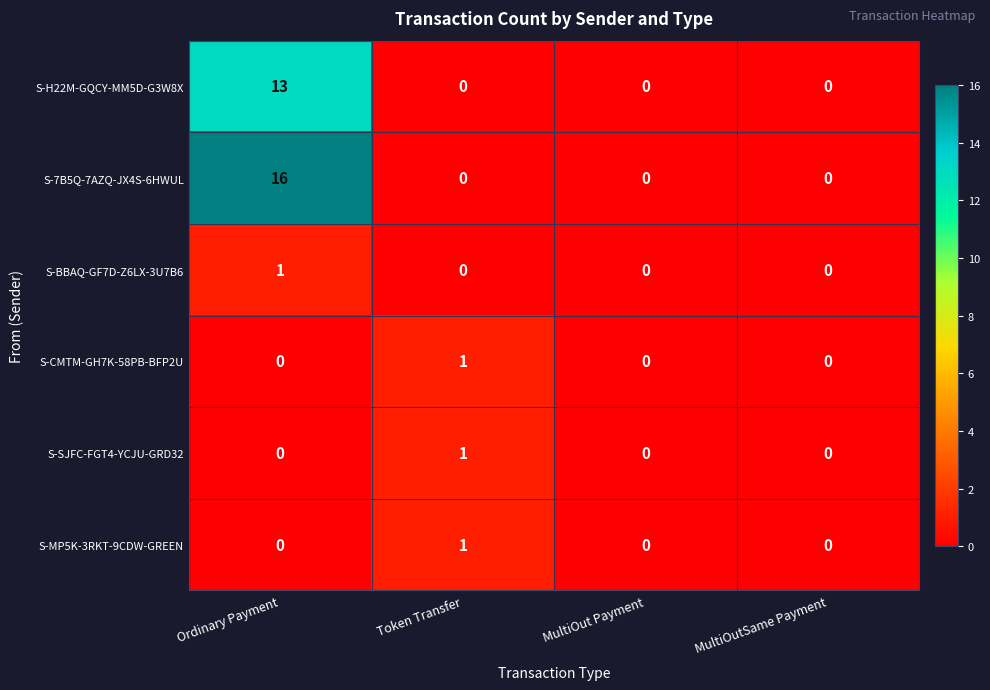

What is the maximum value shown in the chart?

16